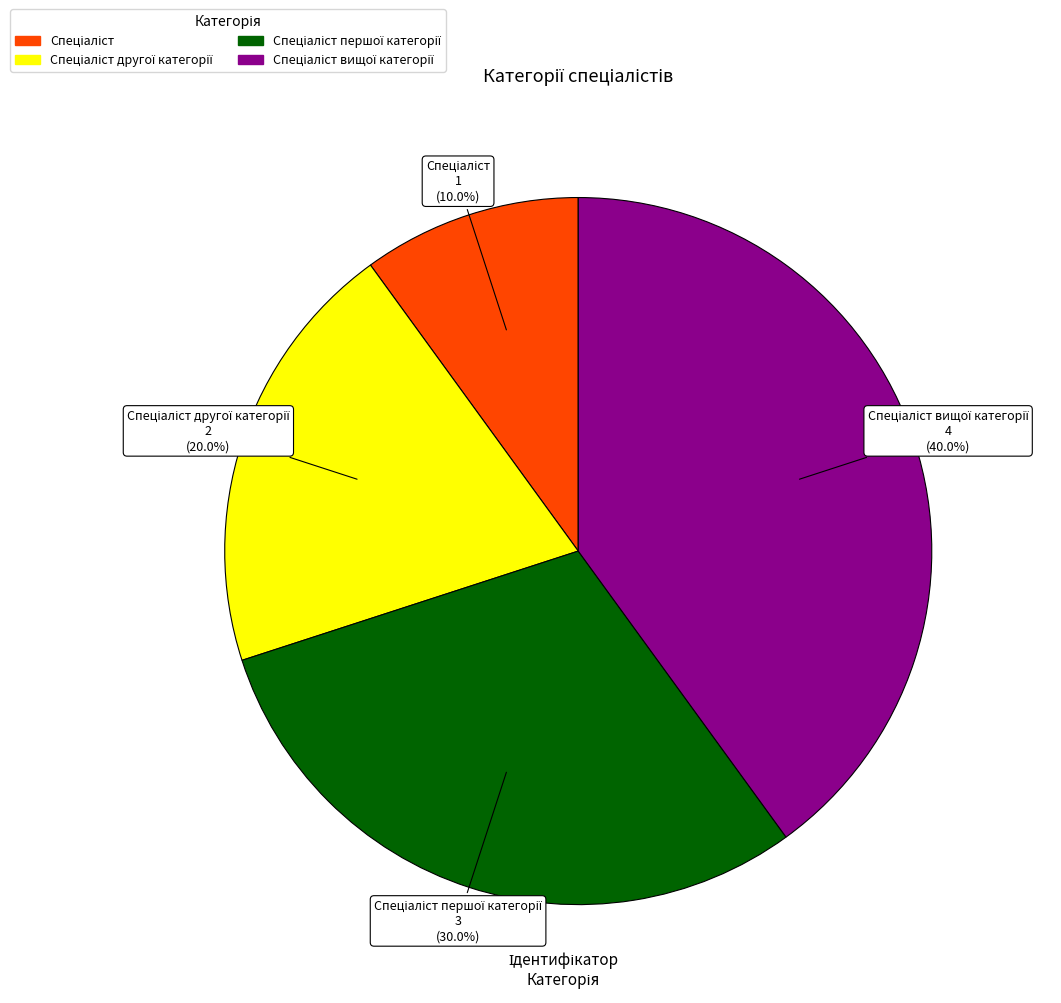

Is there any slice that represents more than half of the pie?

No